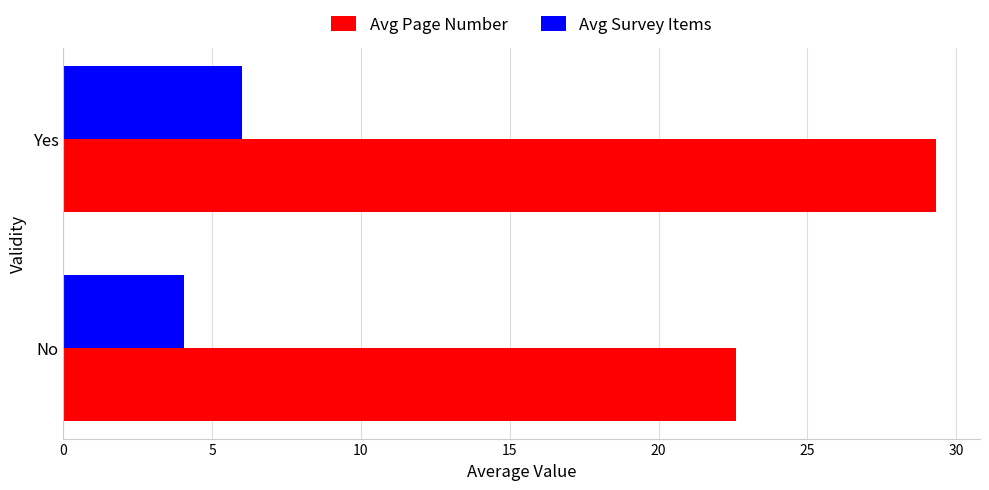

Rank the categories by Avg Survey Items value from lowest to highest.

No, Yes